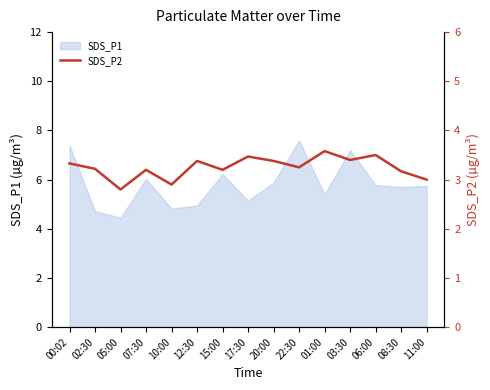

Reading left to right, extract all data points from this chart.

00:02=3.3	02:30=3.2	05:00=2.8	07:30=3.2	10:00=2.9	12:30=3.4	15:00=3.2	17:30=3.5	20:00=3.4	22:30=3.2	01:00=3.6	03:30=3.4	06:00=3.5	08:30=3.2	11:00=3.0